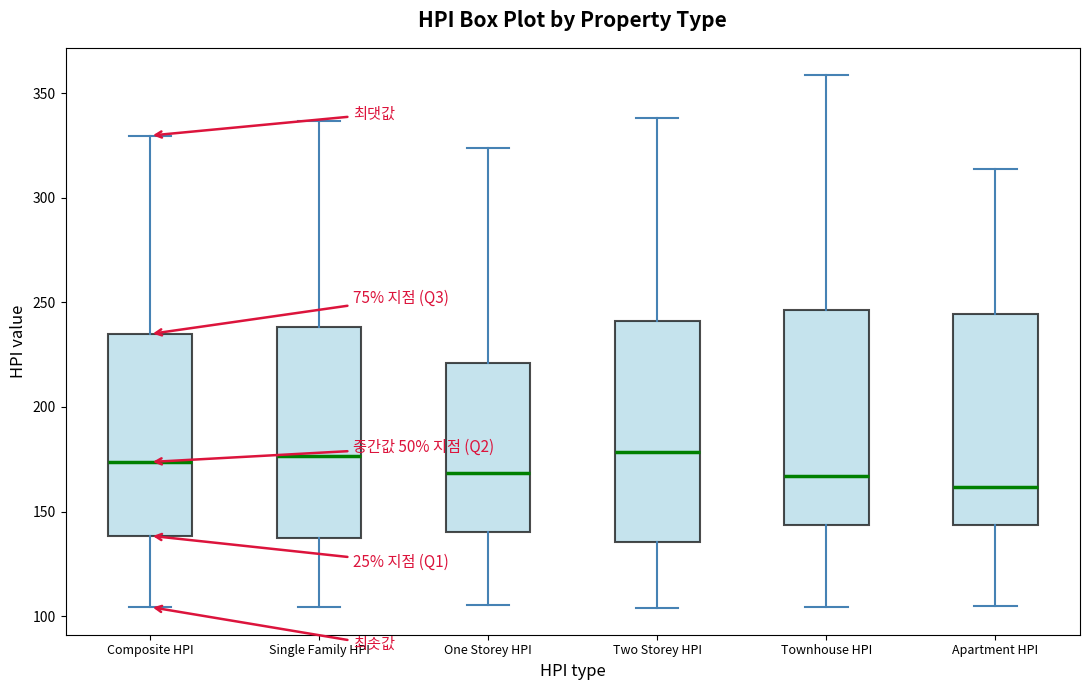

Reading left to right, read every box against the y-axis: the position of its median line, the range the box covers, and the ends of its whiskers. The values are not printed on the chart, so give them approximately, as read against the axis.

Composite HPI: median 175, box 140 to 235, whiskers 105 to 330
Single Family HPI: median 175, box 140 to 240, whiskers 105 to 335
One Storey HPI: median 170, box 140 to 220, whiskers 105 to 325
Two Storey HPI: median 180, box 135 to 240, whiskers 105 to 340
Townhouse HPI: median 165, box 145 to 245, whiskers 105 to 360
Apartment HPI: median 160, box 145 to 245, whiskers 105 to 315